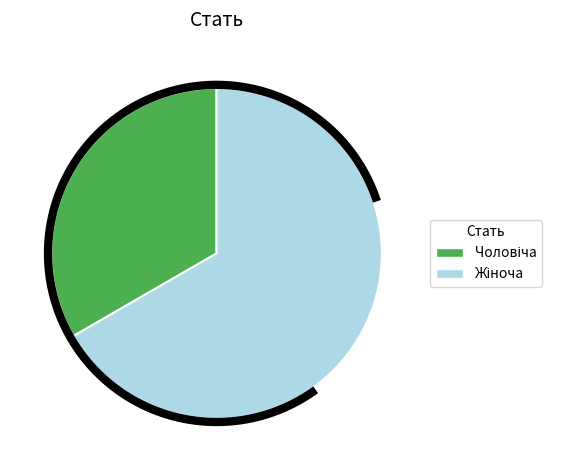

Is there a majority slice in this chart?

Yes